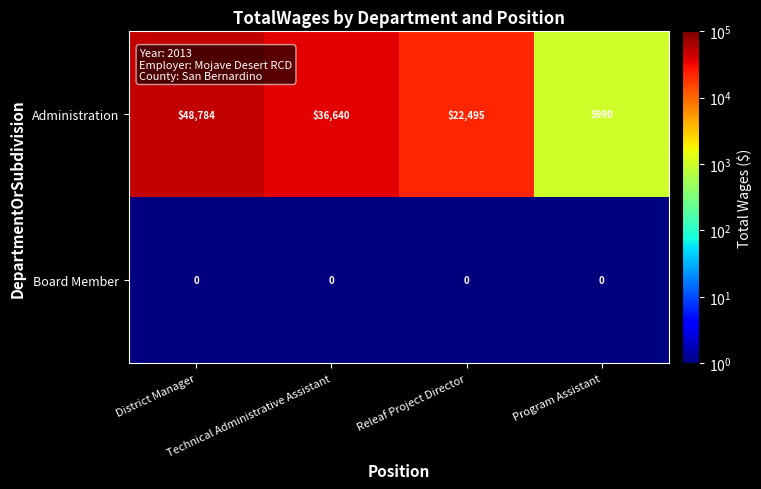

What is the difference between the maximum and minimum values in the Administration series?

47794